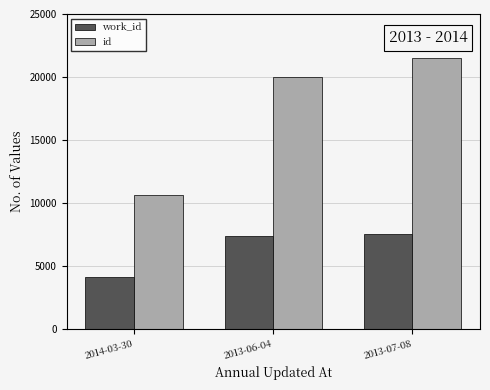

At 2014-03-30, list the series in order from largest to smallest.

id, work_id